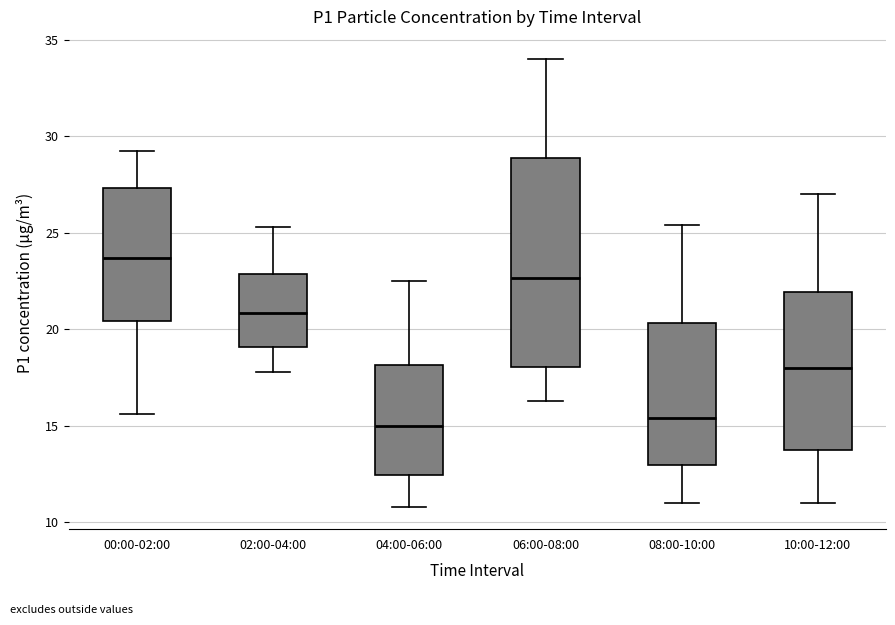

Which box is the tallest, from its lower edge to its upper edge?

06:00-08:00